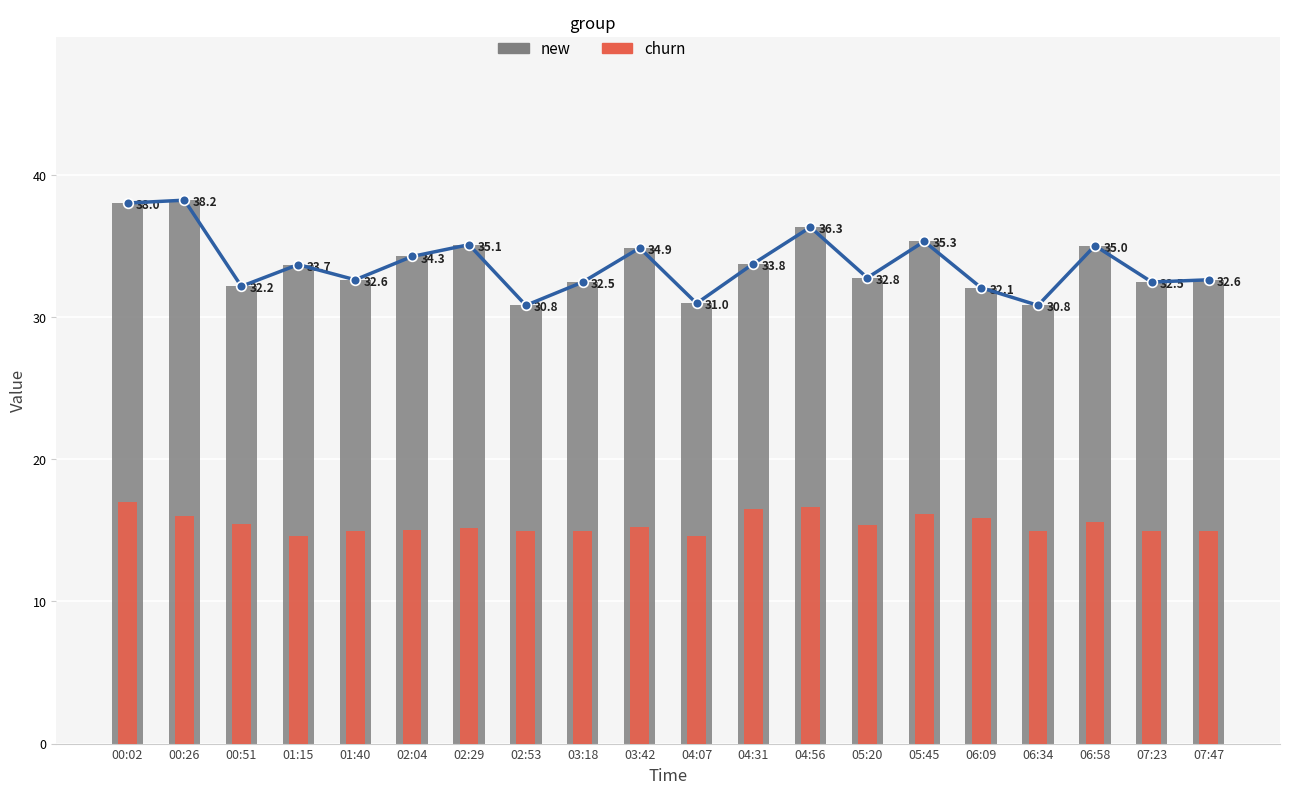

What is the highest value of the new series?

38.2